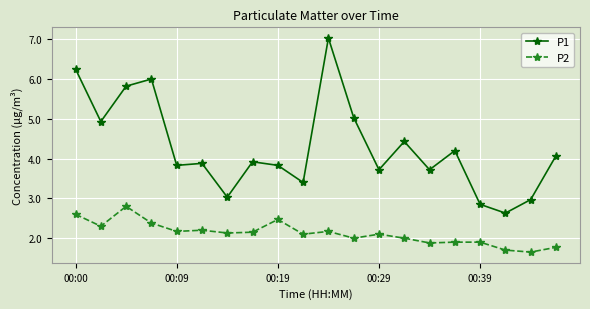

What is the sum of all P2 values?

42.4